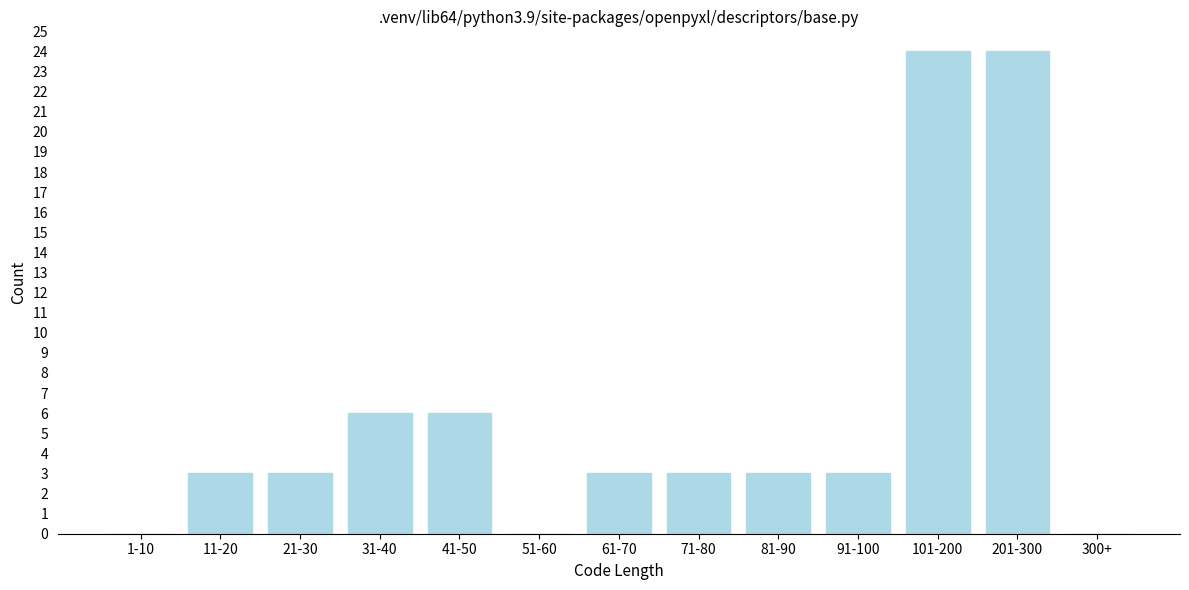

Reading left to right, transcribe all the data shown in this chart.

1-10=0	11-20=3	21-30=3	31-40=6	41-50=6	51-60=0	61-70=3	71-80=3	81-90=3	91-100=3	101-200=24	201-300=24	300+=0